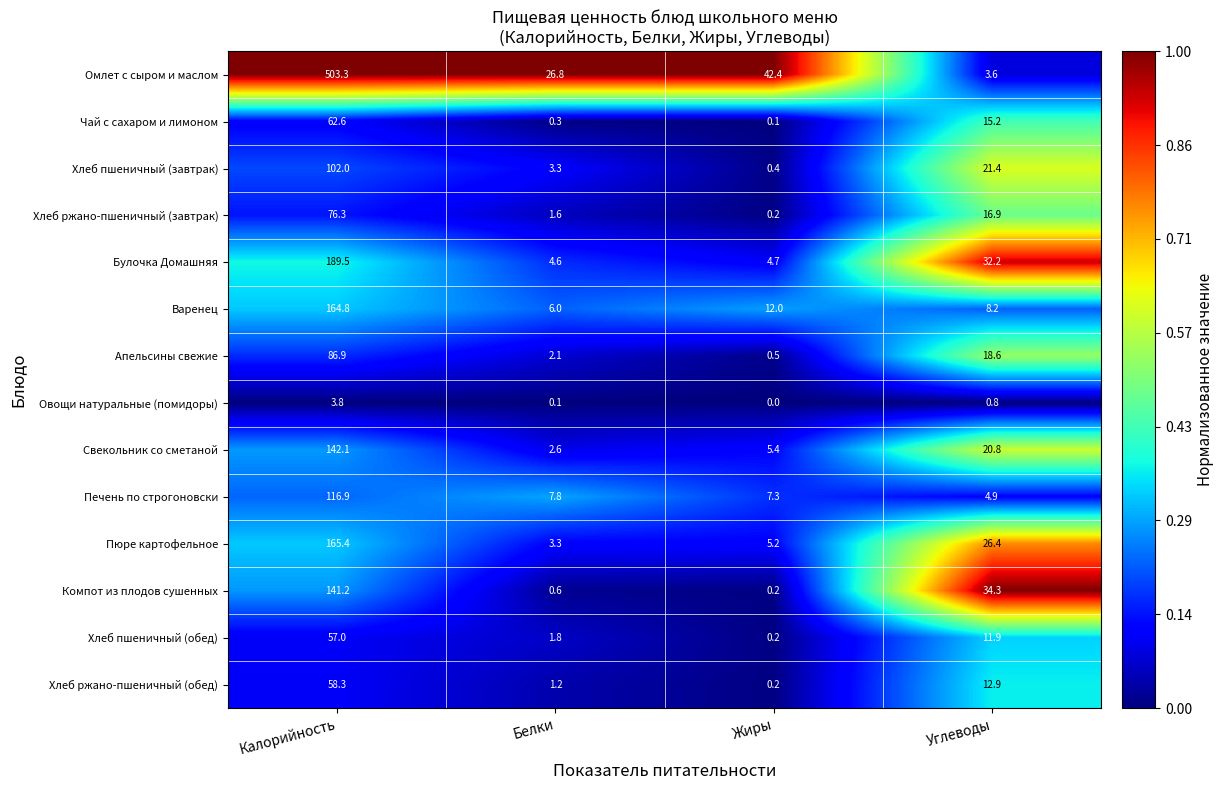

What is the spread (max minus min) of values at Жиры?

42.4